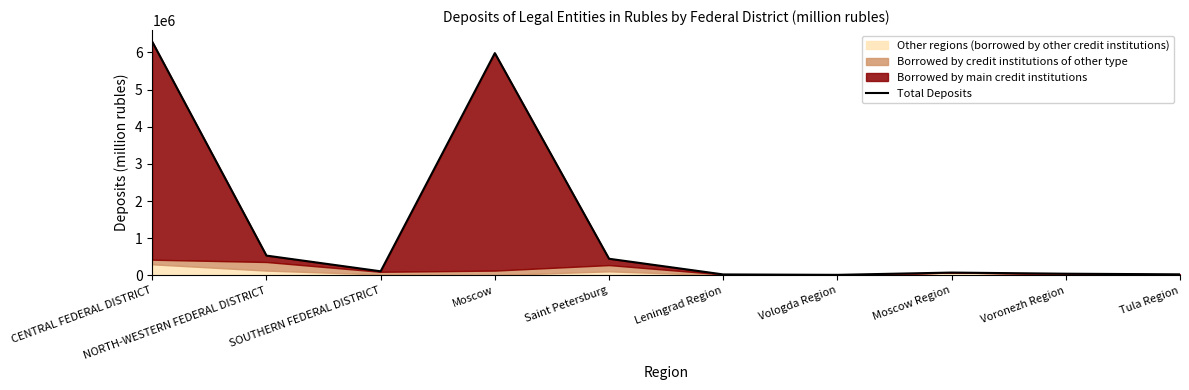

True or false: the data shows 7682 at Leningrad Region.

False